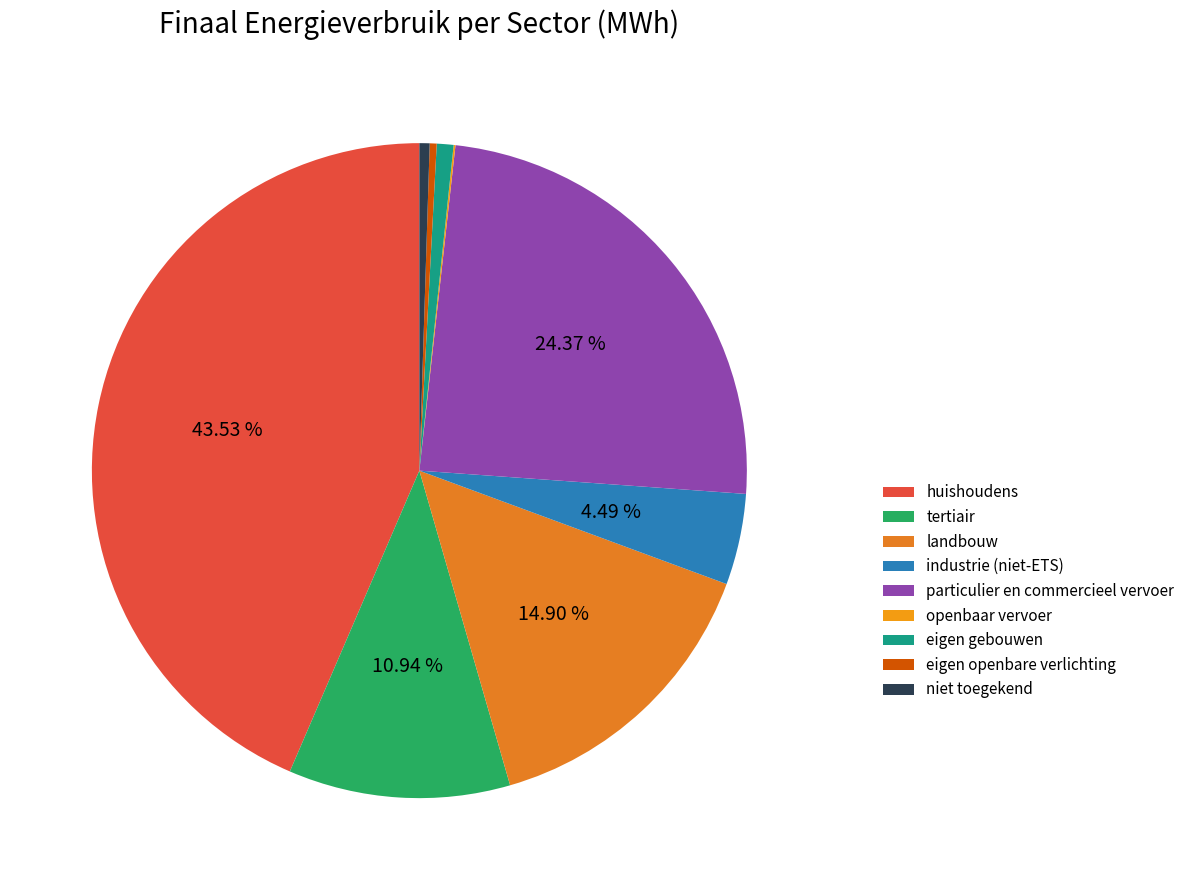

The industrie (niet-ETS) slice represents 1% of the pie. True or false?

False